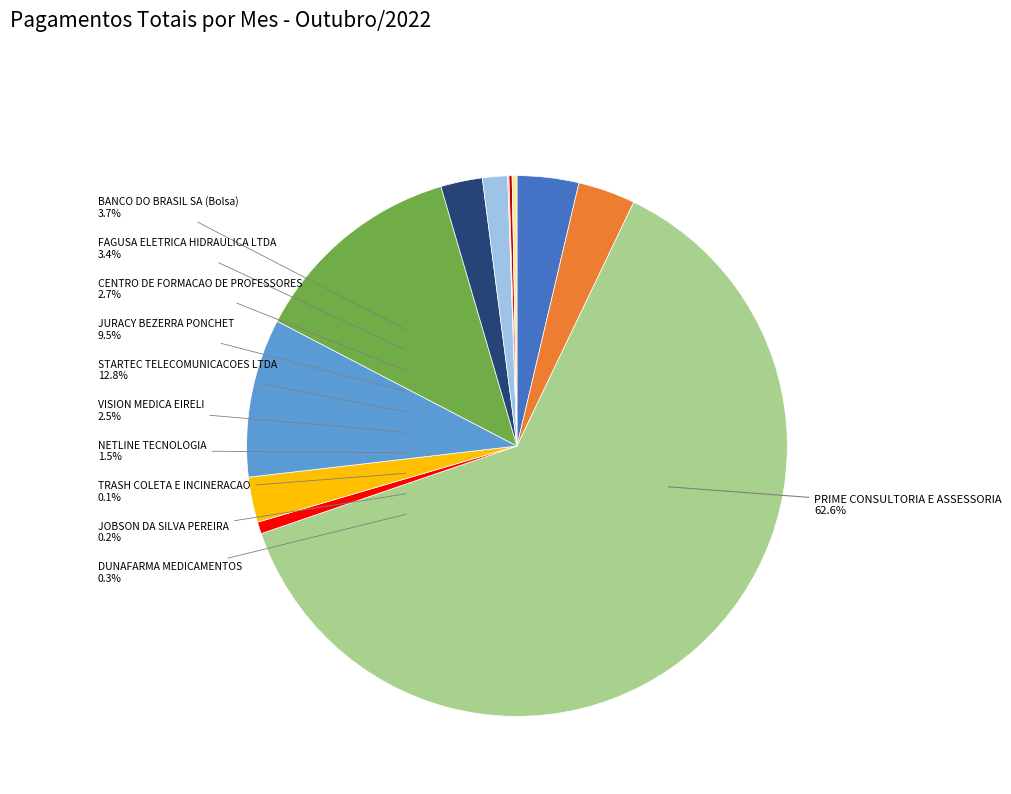

What portion of the pie excludes VISION MEDICA EIRELI?

97.5%